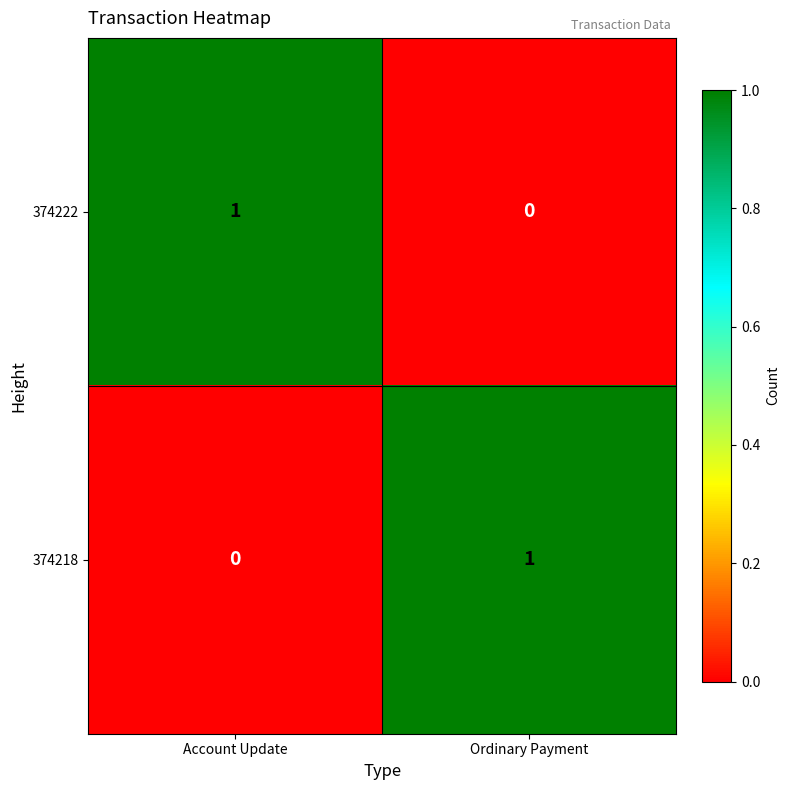

List the labels in order of 374222 value, largest first.

Account Update, Ordinary Payment